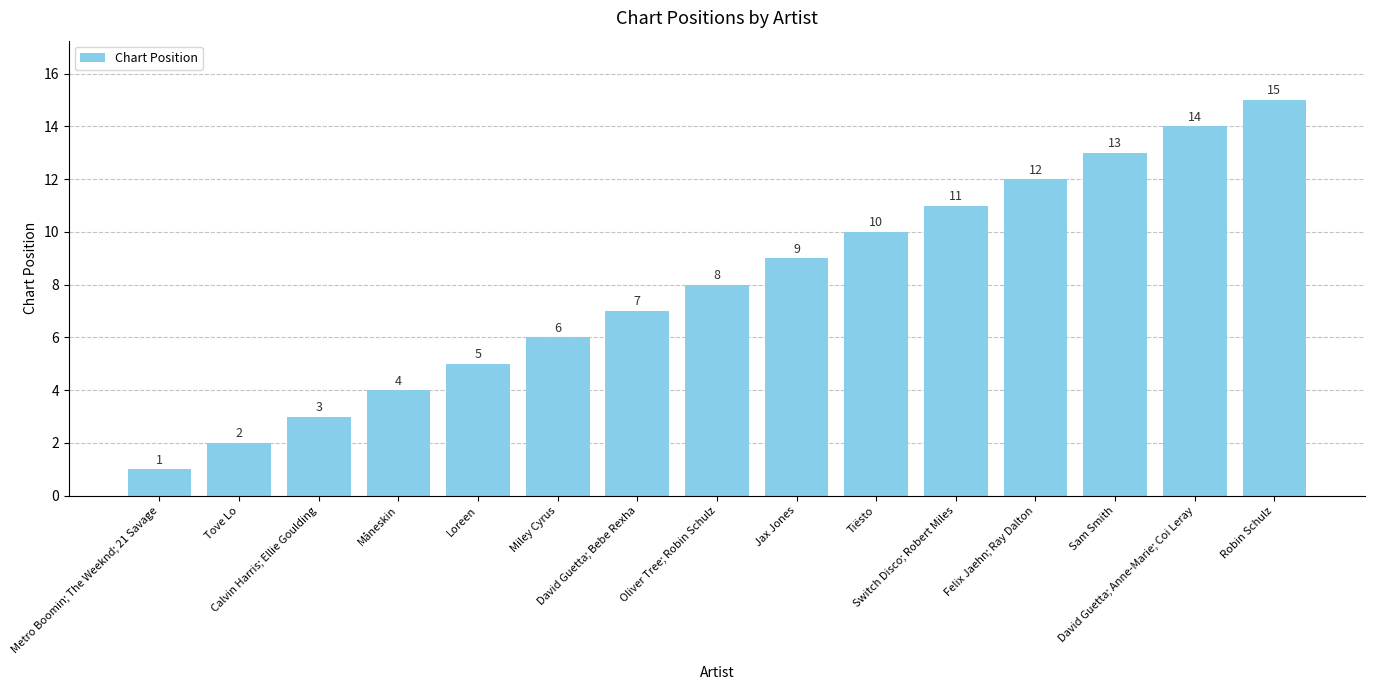

The chart shows a value of 1 at Loreen. True or false?

False